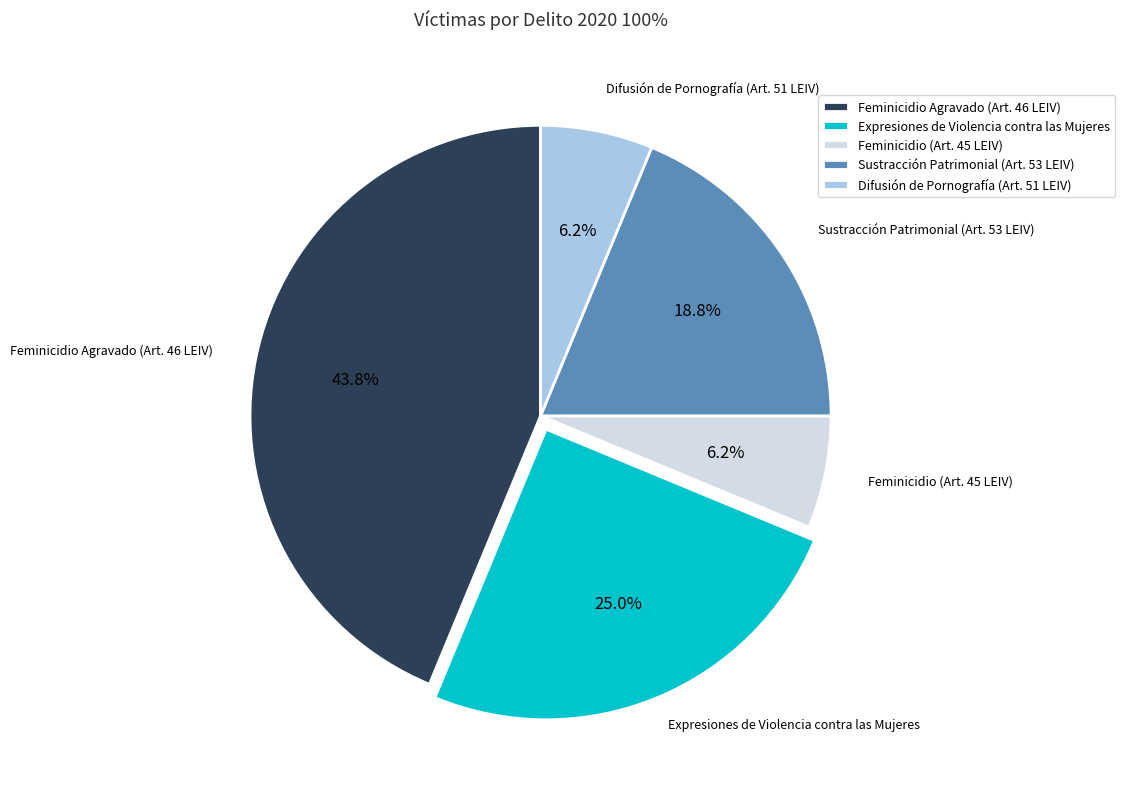

Does Sustracción Patrimonial (Art. 53 LEIV) account for over 50% of the chart?

No